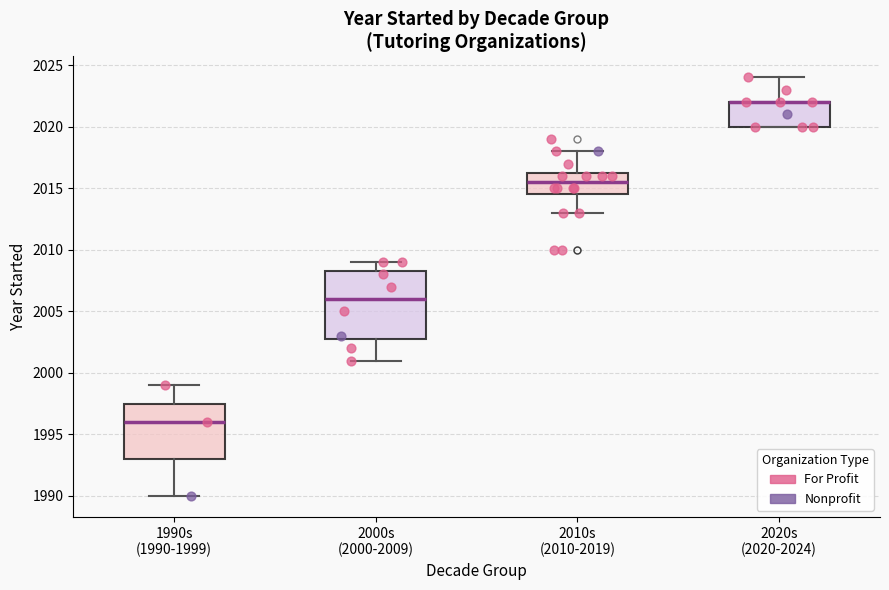

Where is the lower edge of the box for 2010s (2010-2019) on the y-axis? The values are not printed on the chart, so give them approximately, as read against the axis.

2014.5